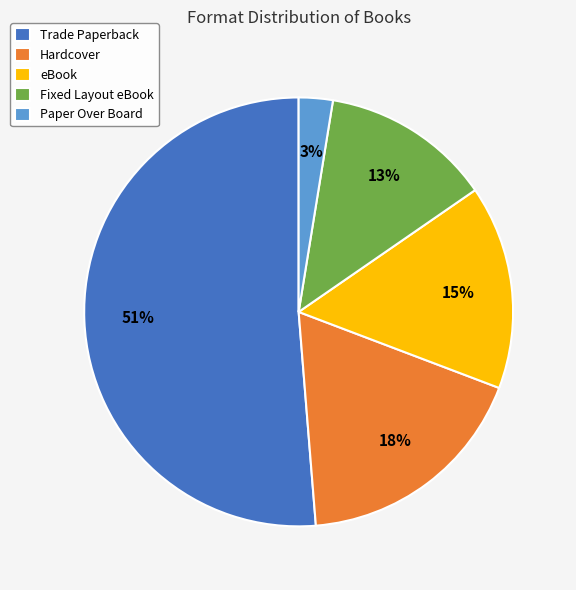

Which category accounts for the majority?

Trade Paperback